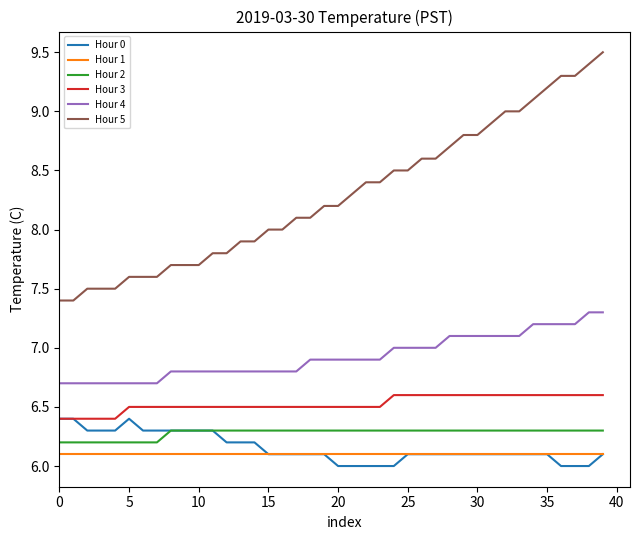

True or false: Hour 2 and Hour 4 cross at least once.

False